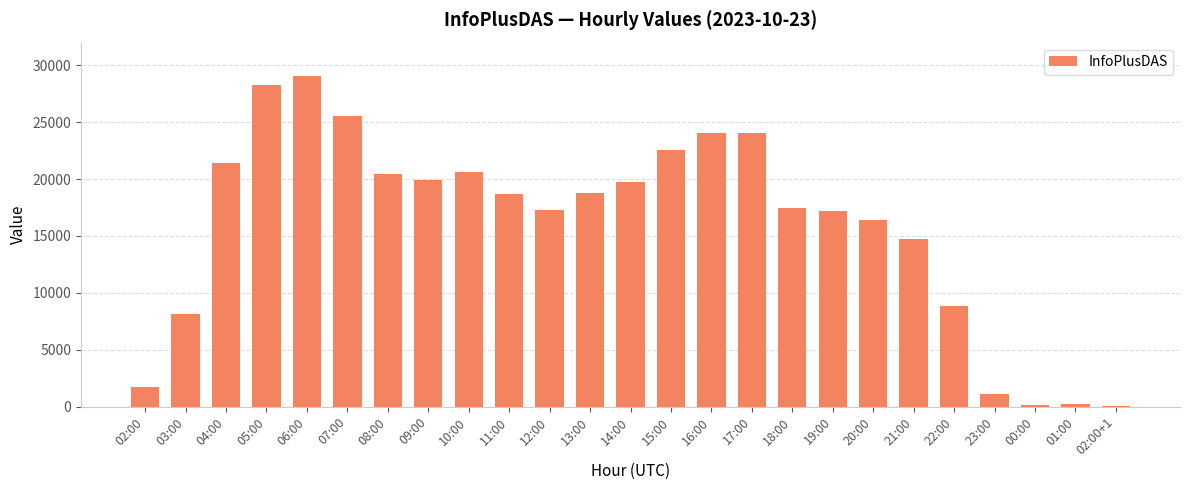

Which category has the highest value across all series?

06:00